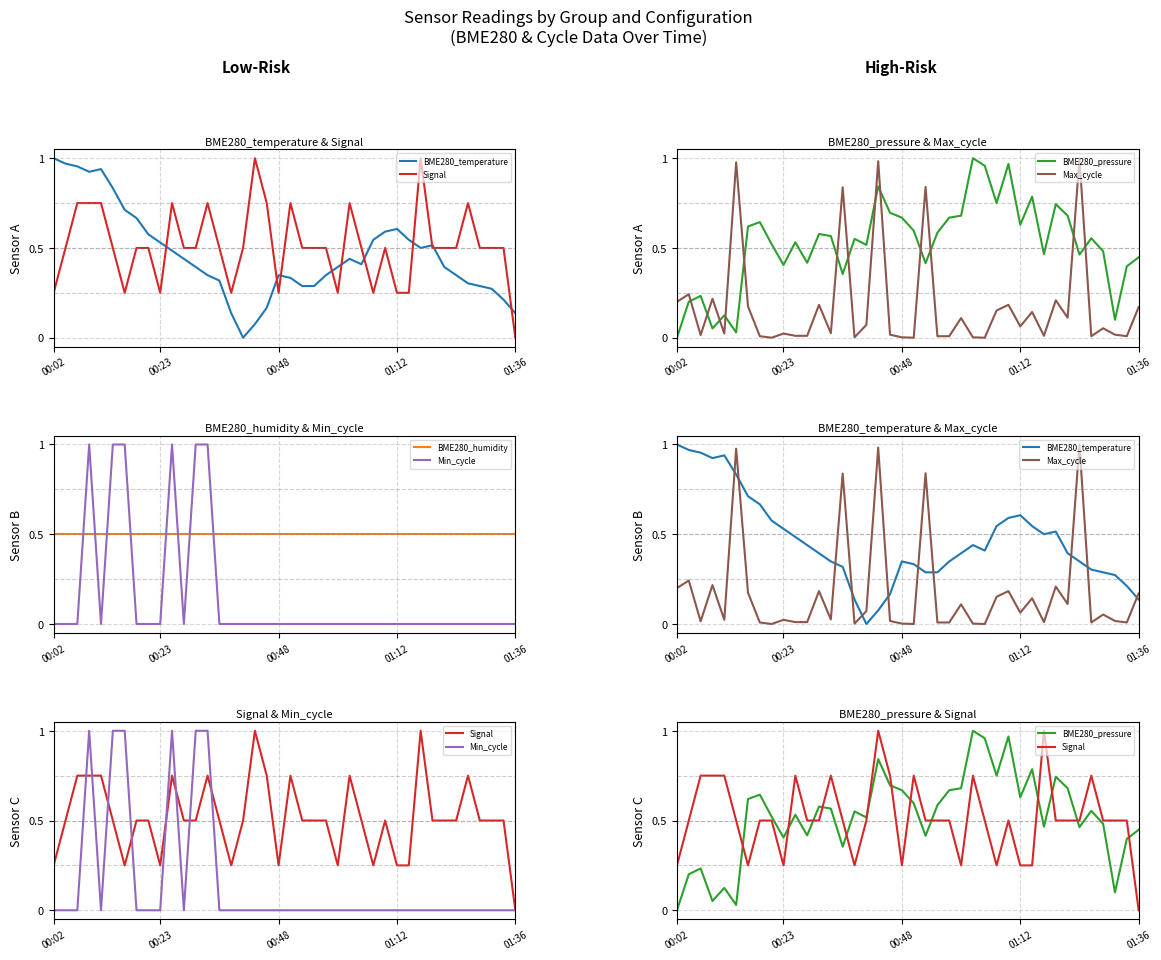

How many intersections are there between Max_cycle and BME280_temperature?

11